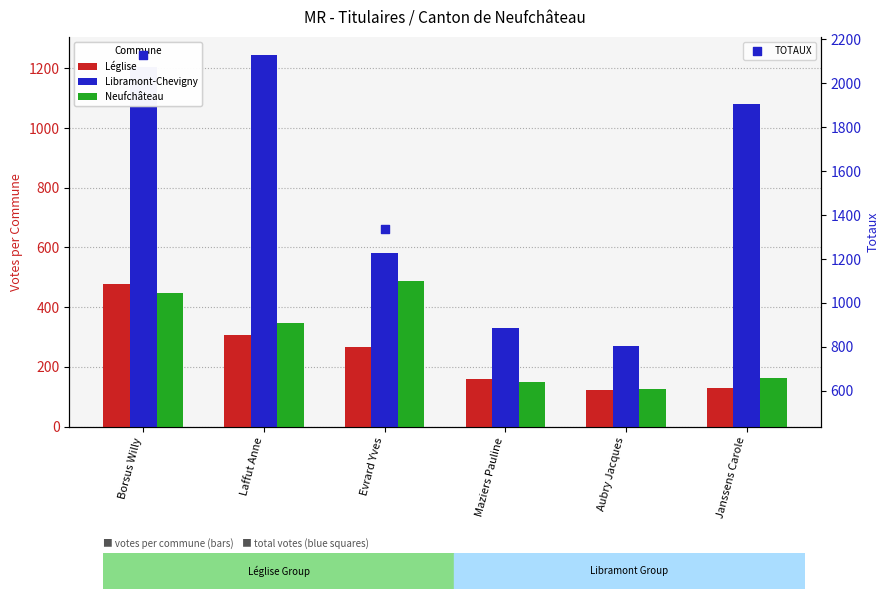

At how many categories does at least one series exceed 1482?

2